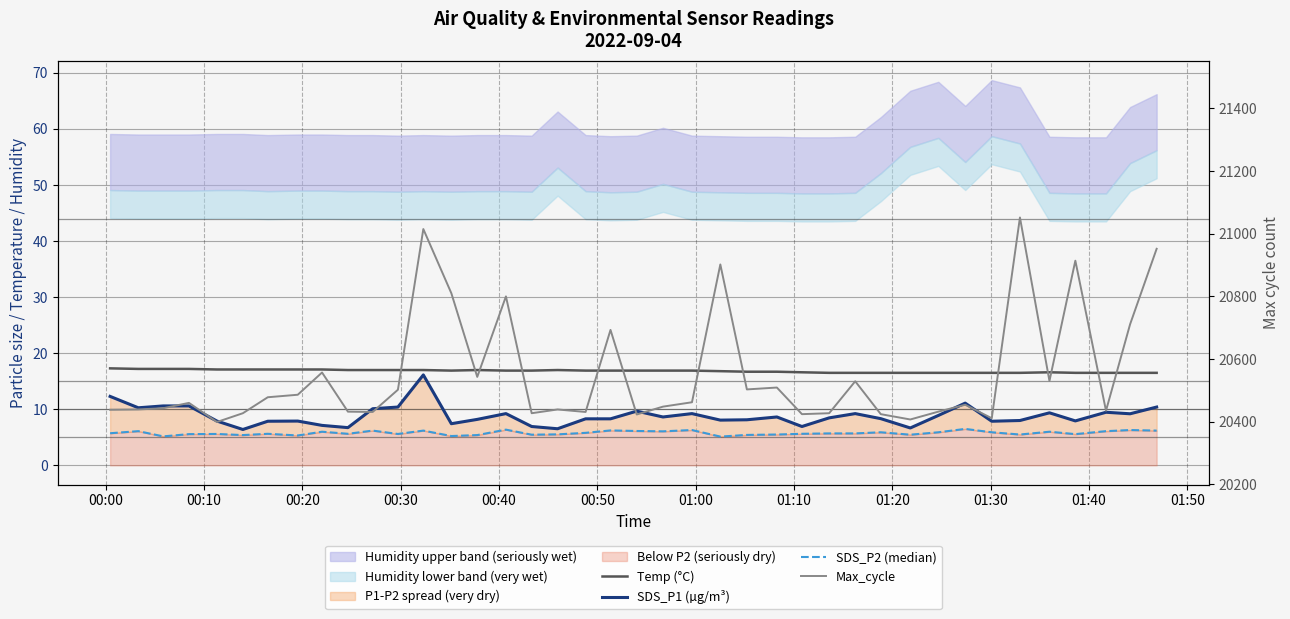

At how many categories does at least one series exceed 61?

40